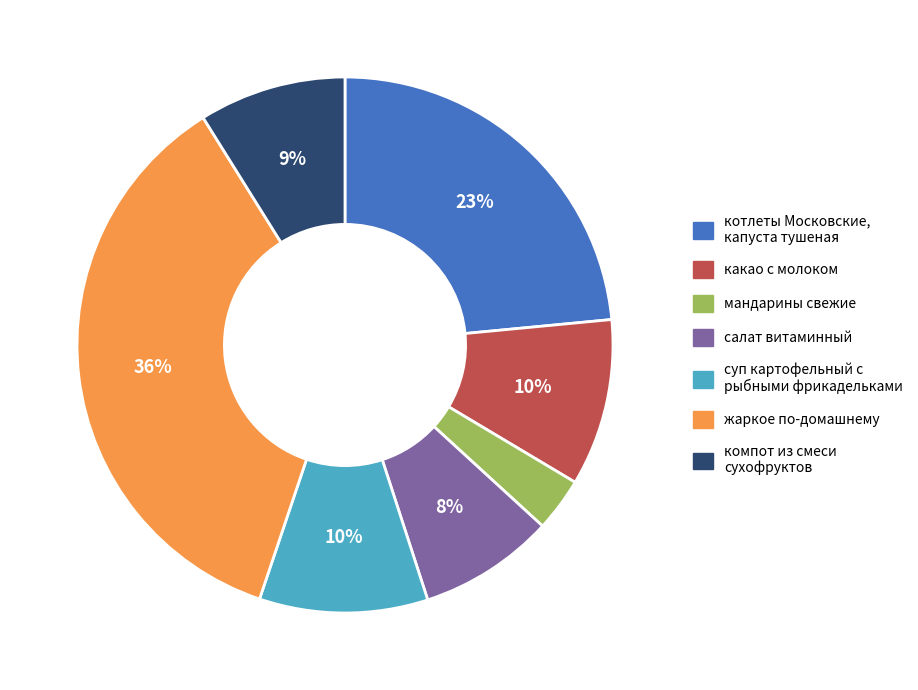

To the nearest percent, what portion does котлеты Московские, капуста тушеная represent?

23%